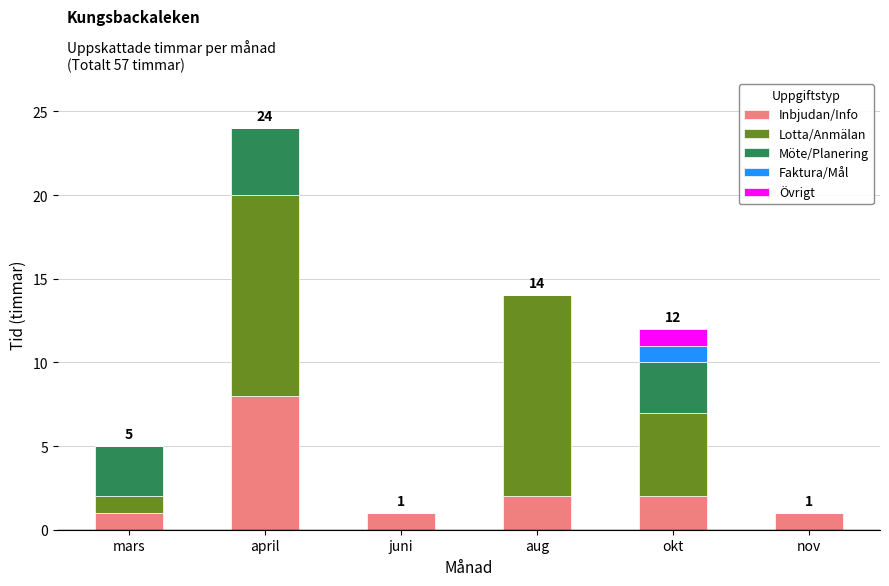

True or false: Inbjudan/Info has a value of 8 at april.

True